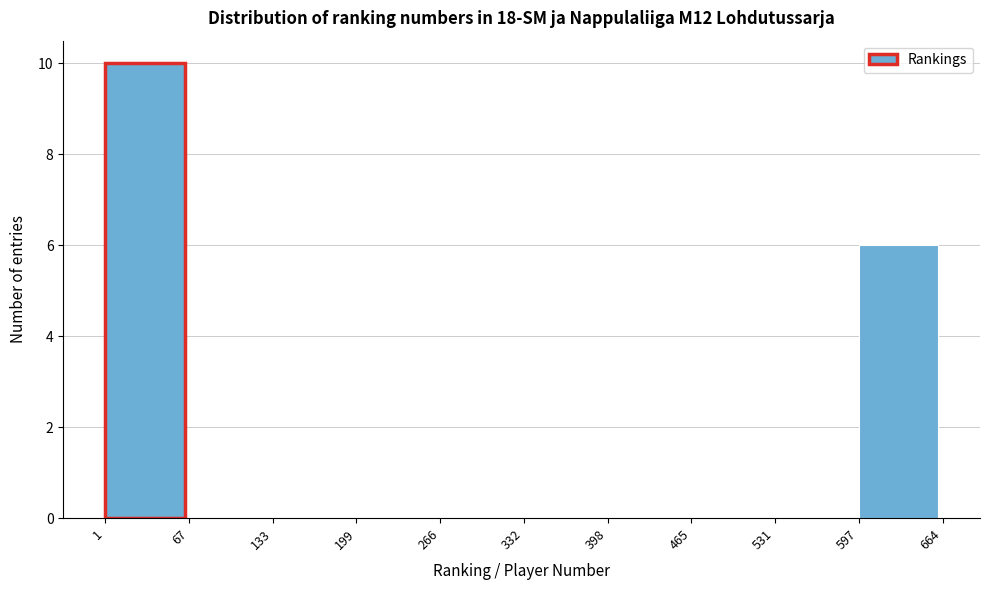

Over which range of the x-axis is the bar tallest?

1 to 67